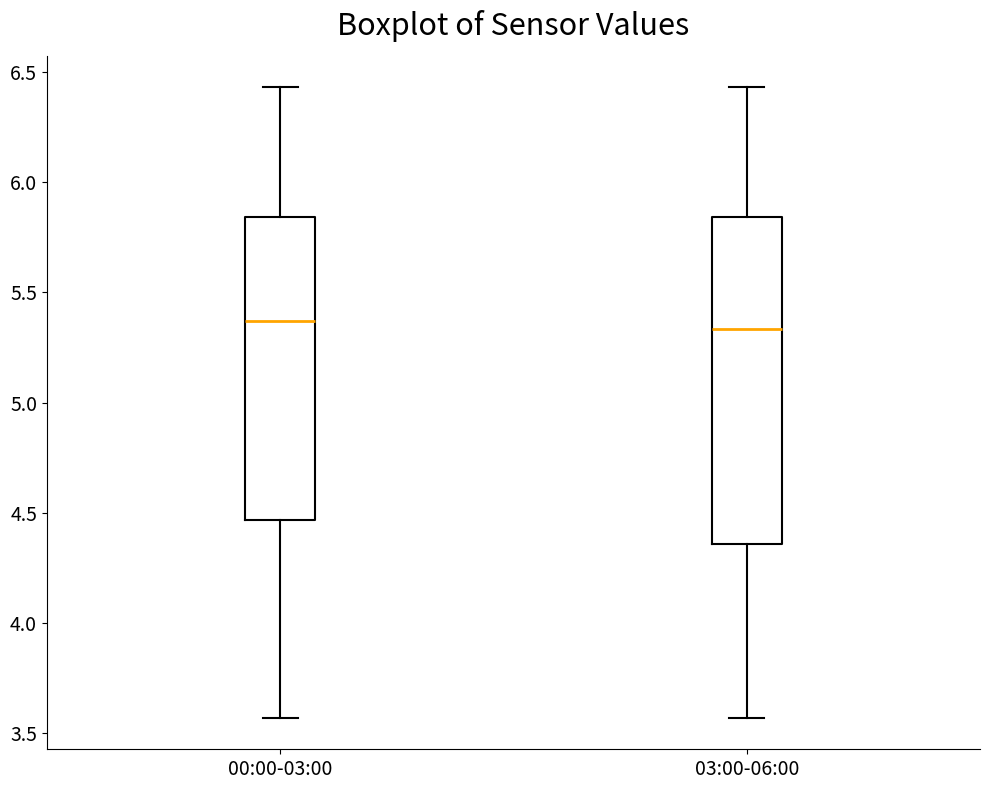

Reading left to right, read every box against the y-axis: the position of its median line, the range the box covers, and the ends of its whiskers. The values are not printed on the chart, so give them approximately, as read against the axis.

00:00-03:00: median 5.35, box 4.45 to 5.85, whiskers 3.55 to 6.45
03:00-06:00: median 5.35, box 4.35 to 5.85, whiskers 3.55 to 6.45